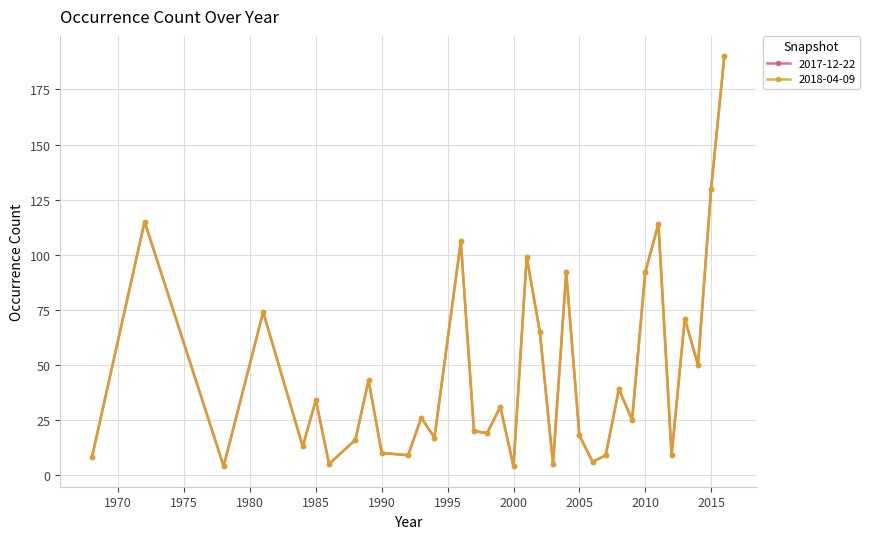

At which category does 2017-12-22 reach its first local peak?

1972